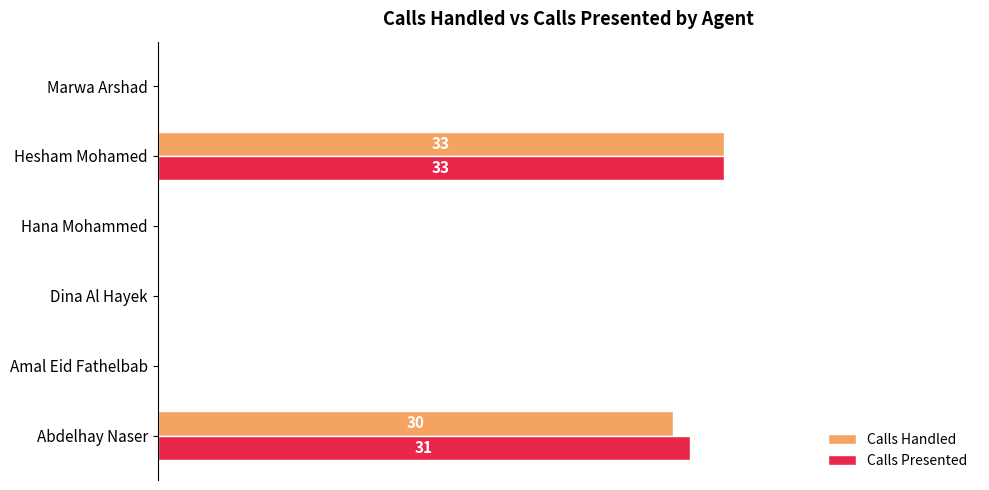

What are all the series names shown in the legend?

Calls Handled, Calls Presented